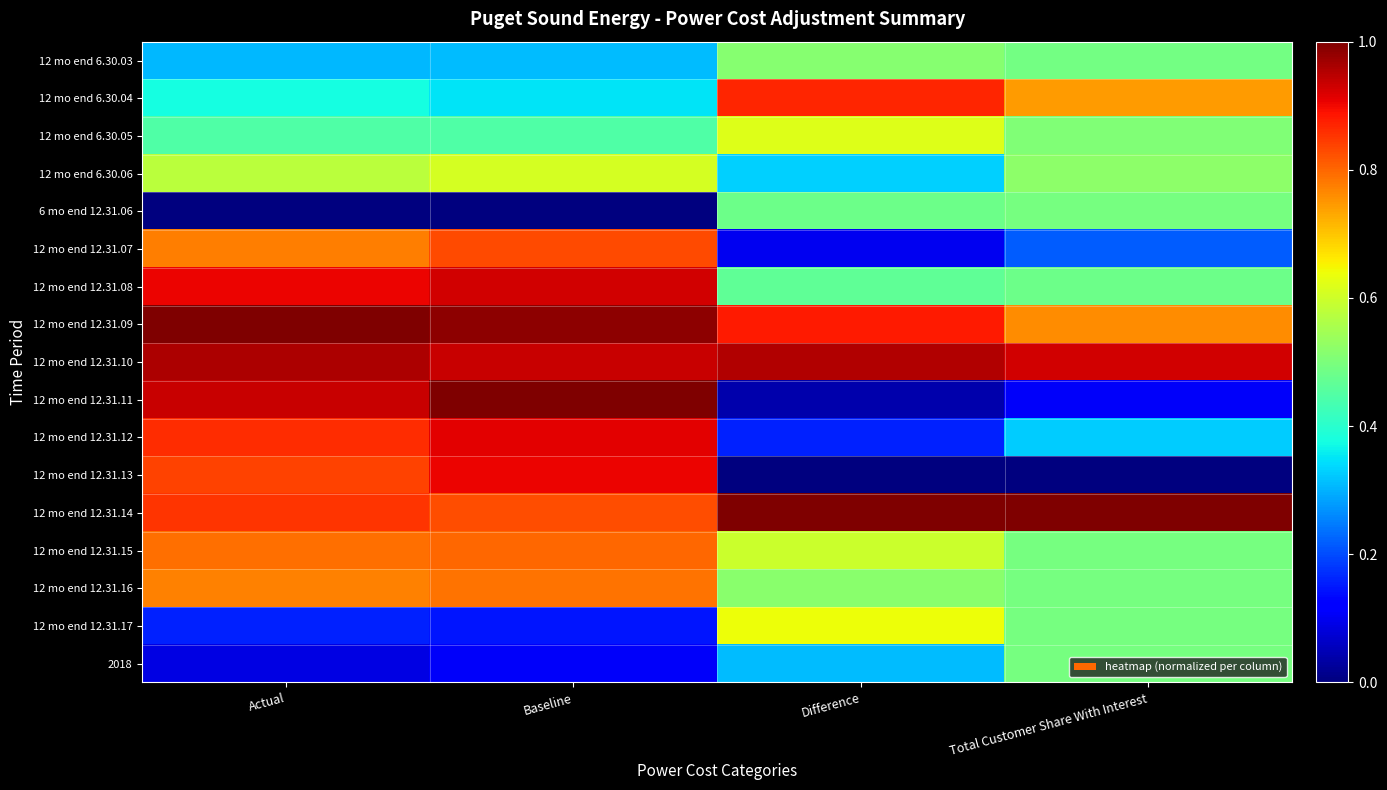

What is the spread (max minus min) of values at Actual?

1.0